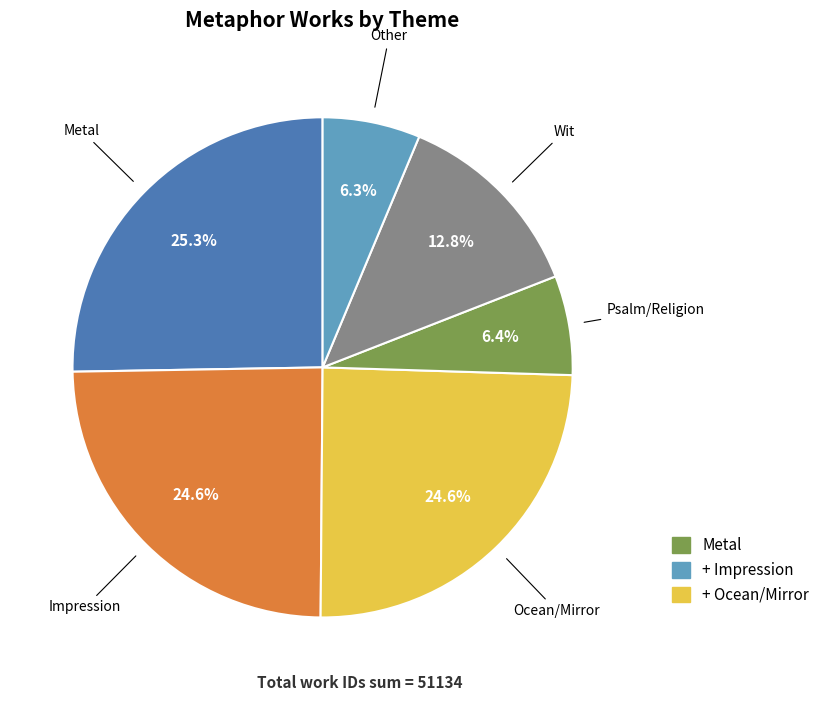

Is there any slice that represents more than half of the pie?

No